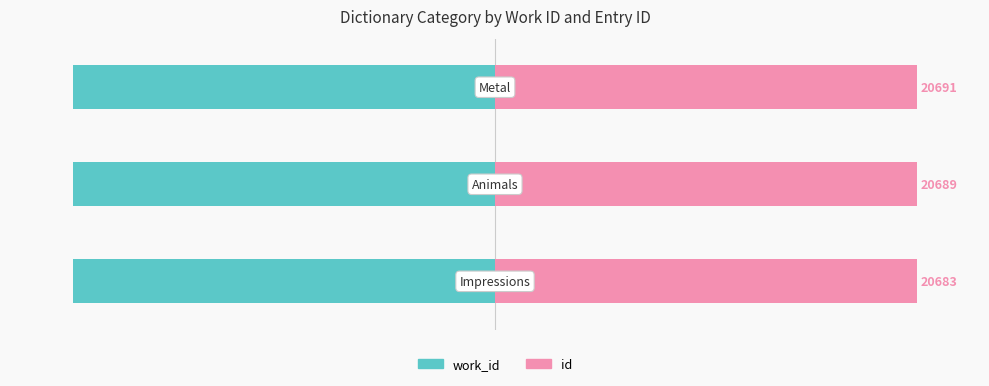

What is the average value of the work_id series?

0.5